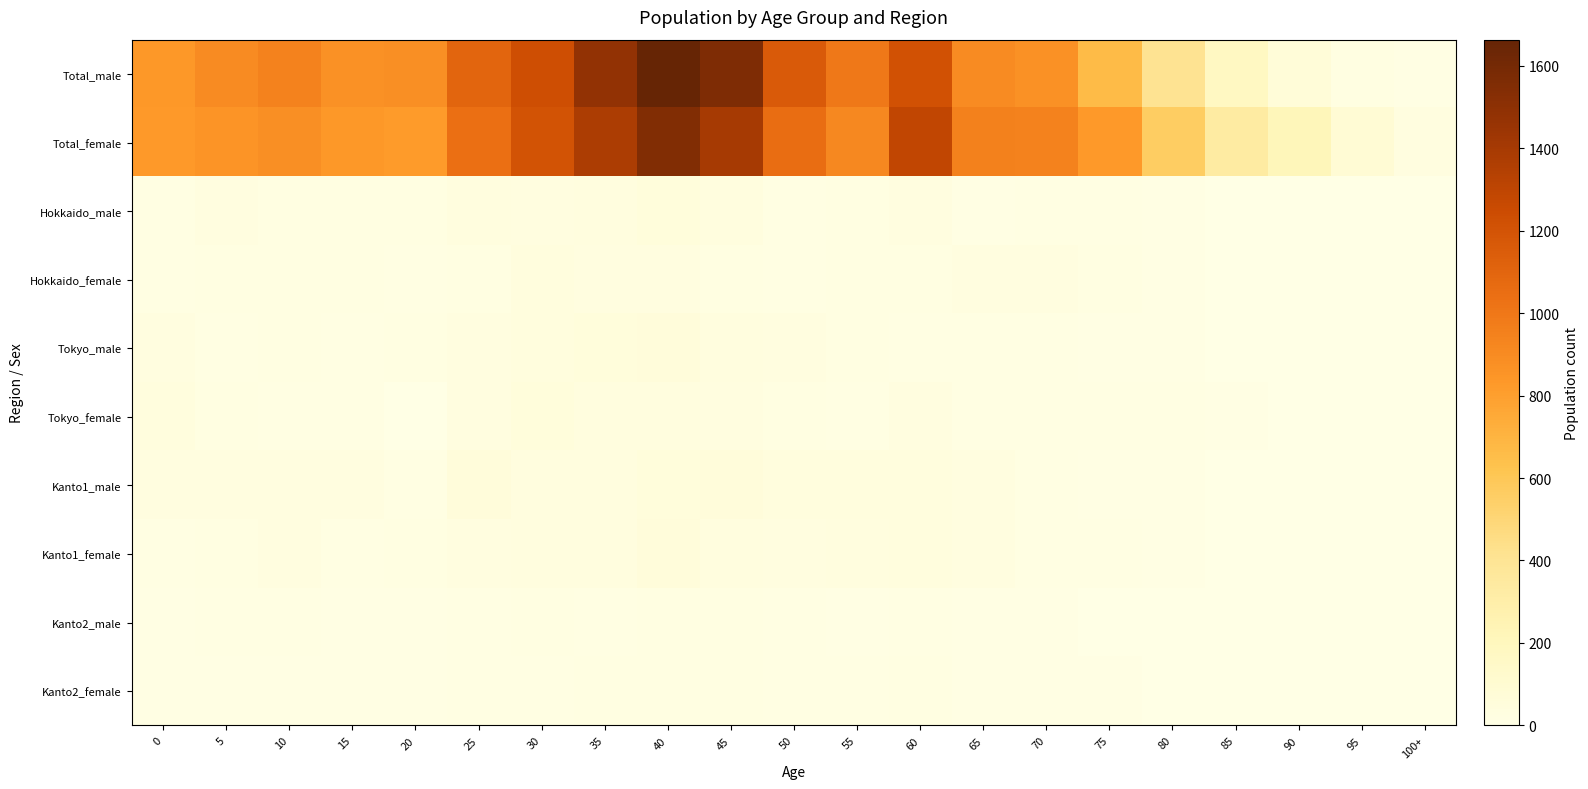

How many series are shown in this chart?

10